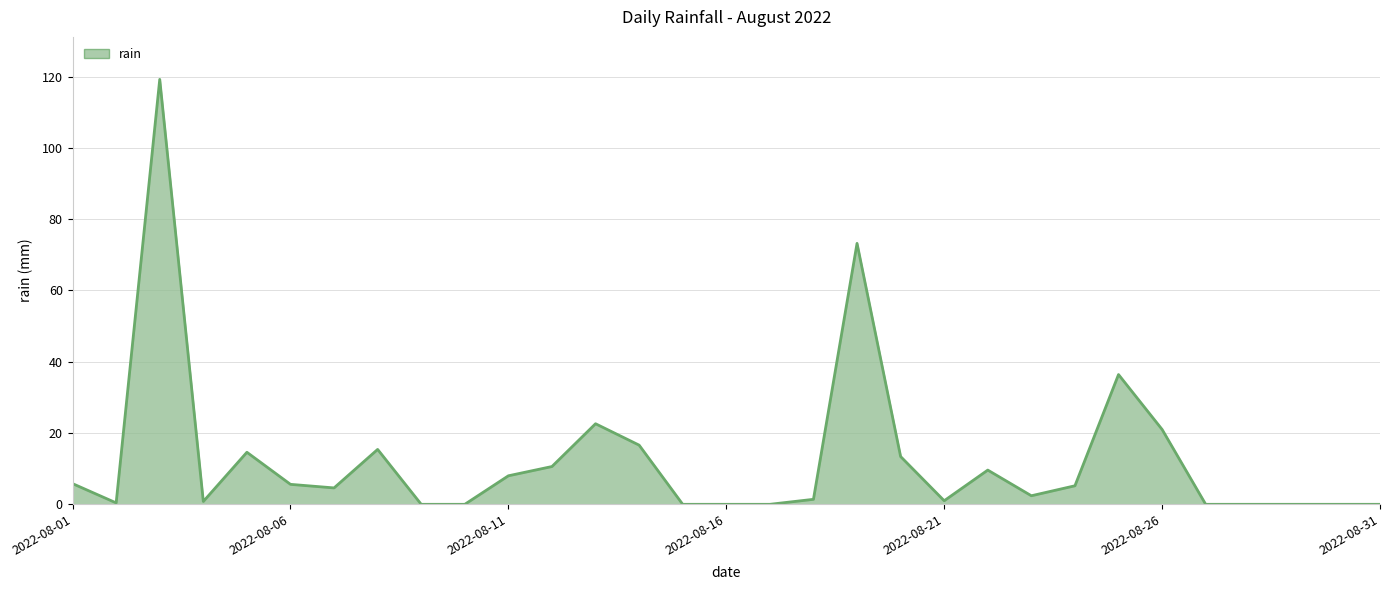

What is the difference between the maximum and minimum values?

119.2